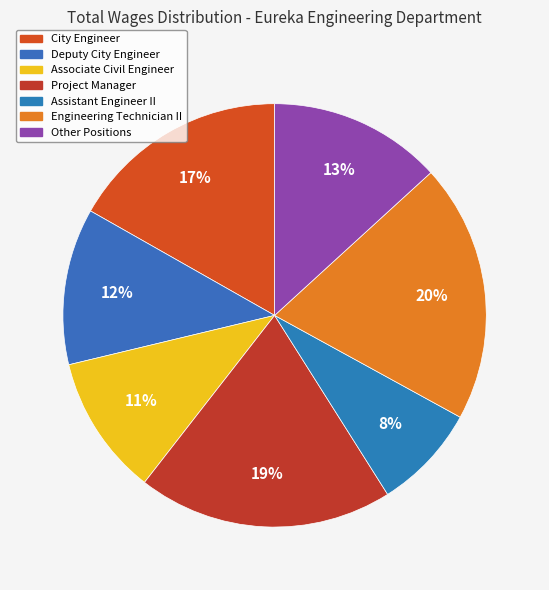

Count the number of slices in the pie.

7